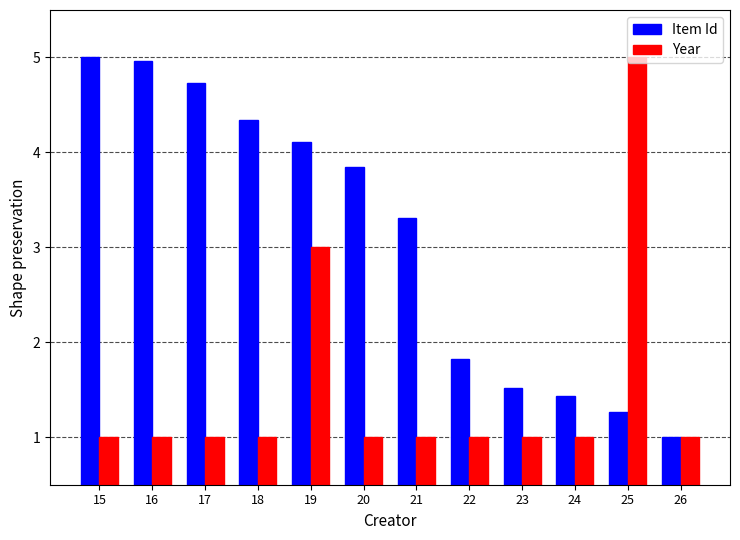

At which label is Item Id closest to 3?

21